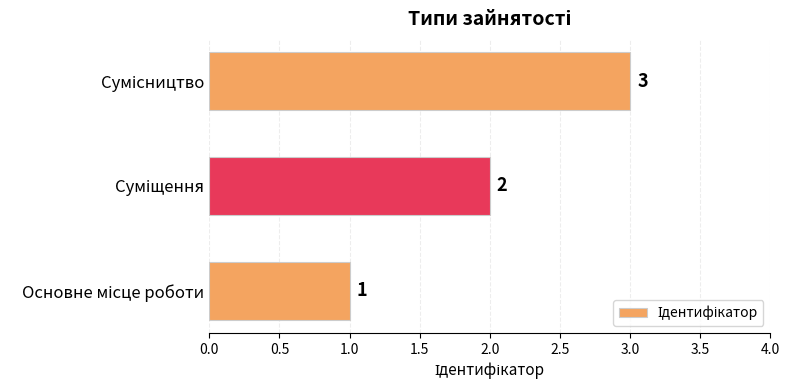

What is the smallest value displayed?

1